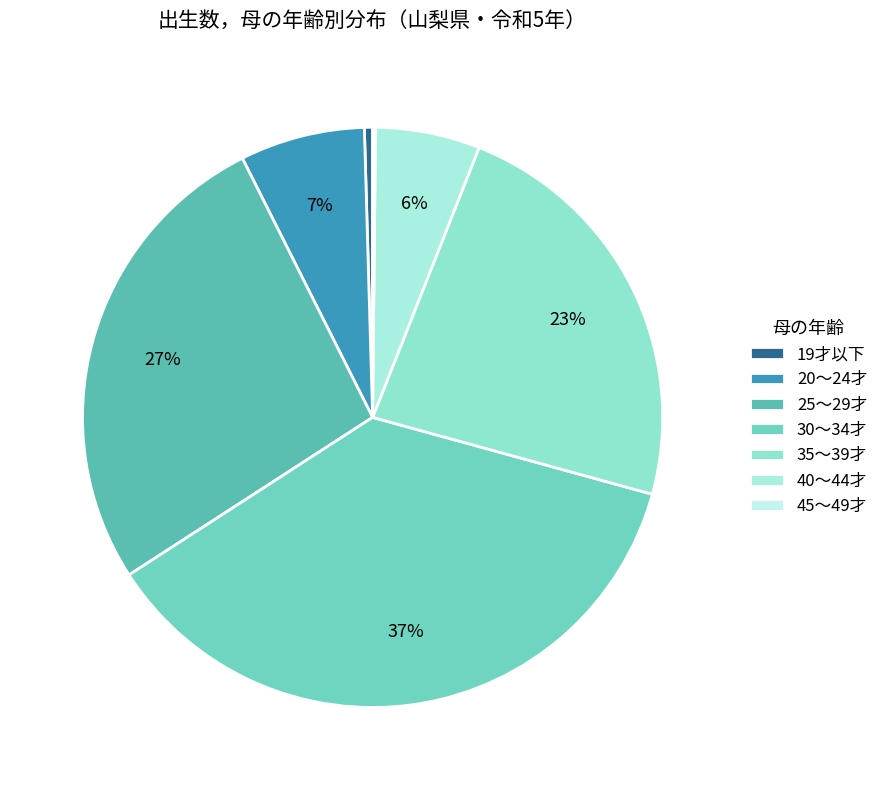

To the nearest percent, what is the average slice percentage?

14%